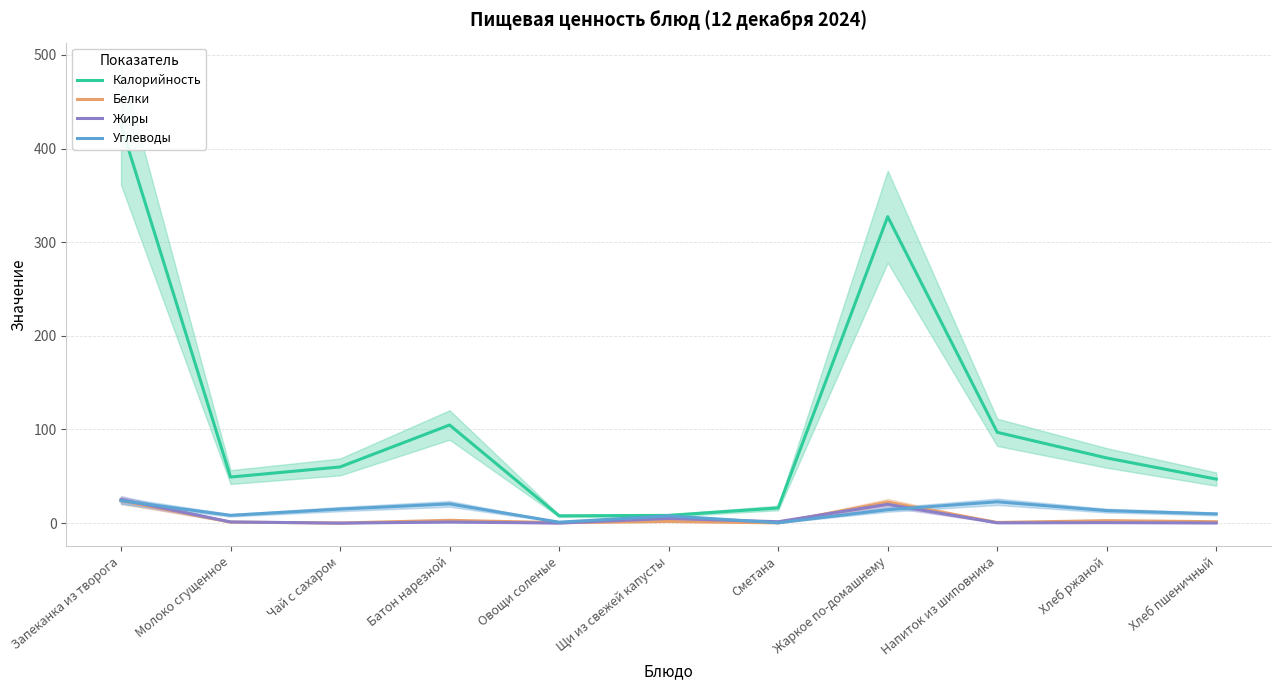

True or false: Калорийность has more than 1 points higher than both neighbors.

True